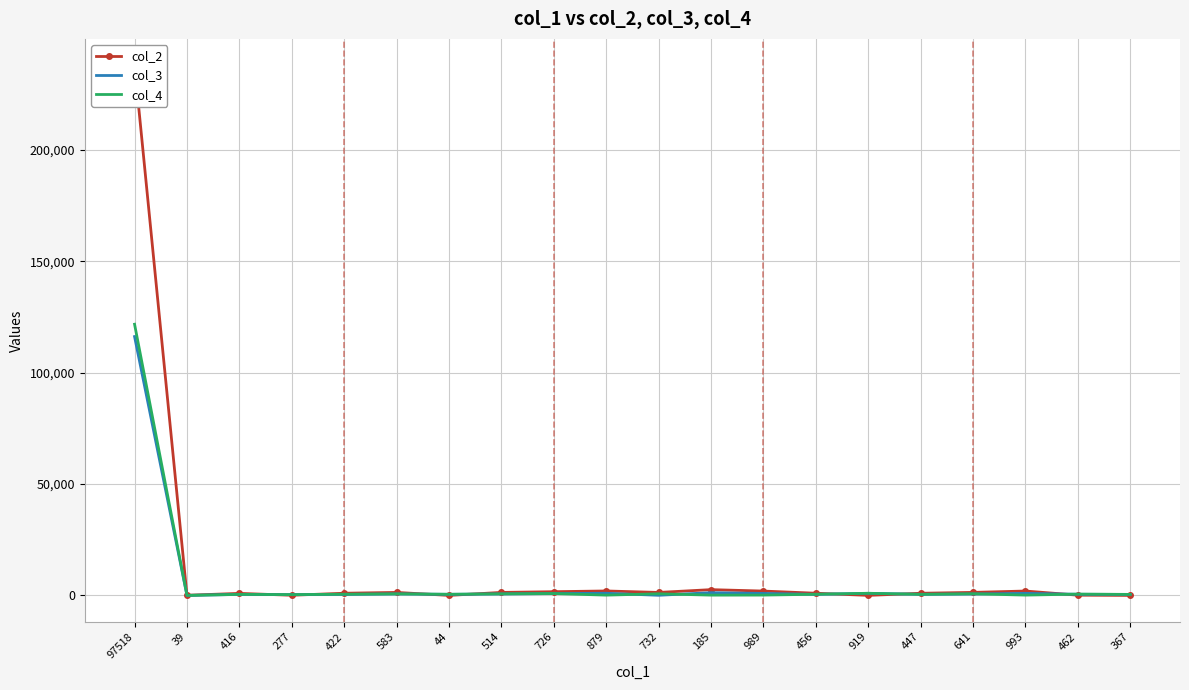

Is it true that col_2 equals 1952 at 989?

True